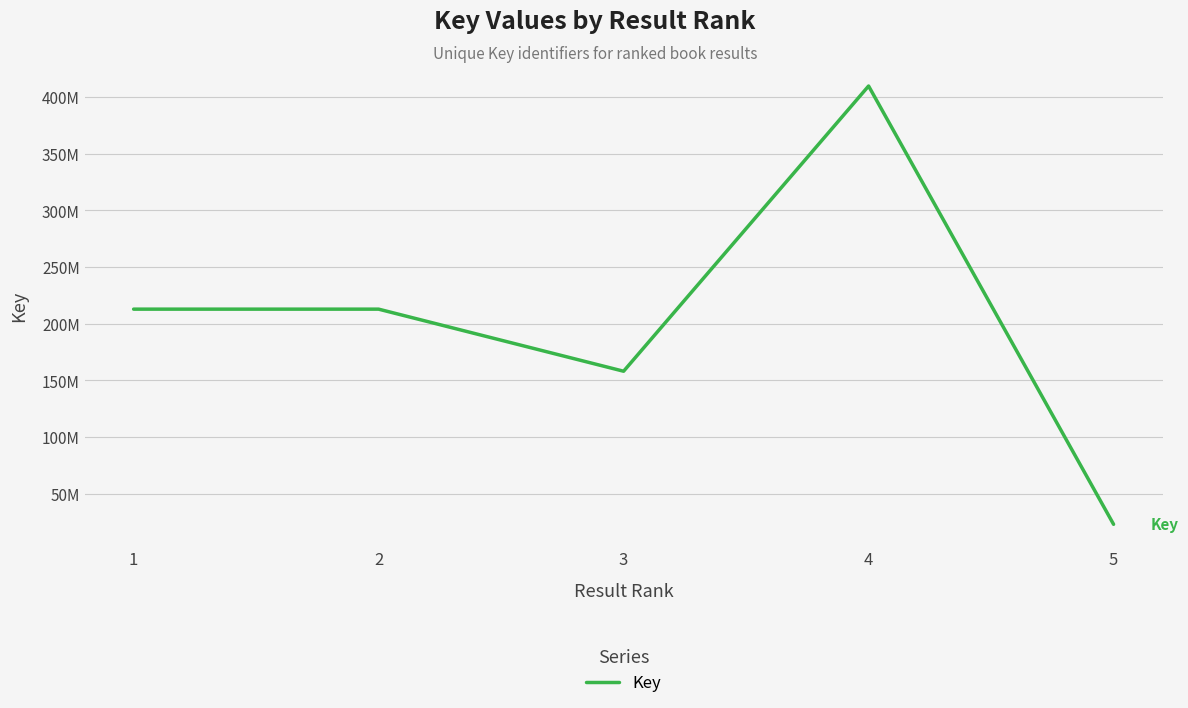

Reading right to left, list all the values displayed in this chart.

23056175	409570335	158049236	212793931	212793966